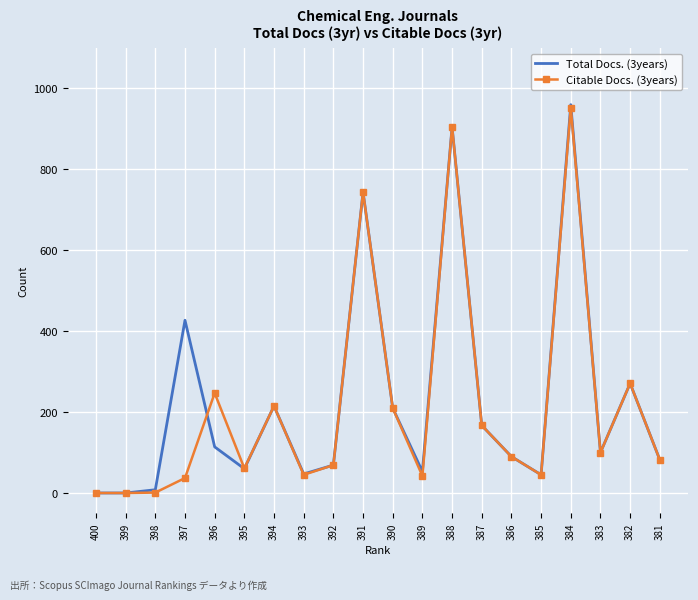

What is the average value of the Citable Docs. (3years) series?

214